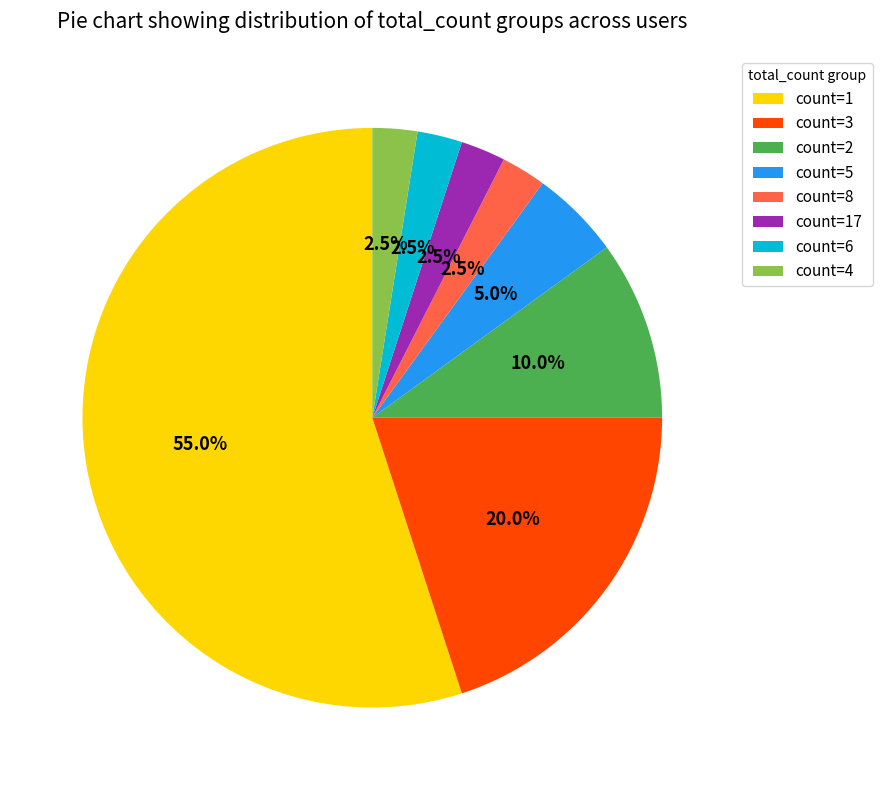

Count the number of slices in the pie.

8